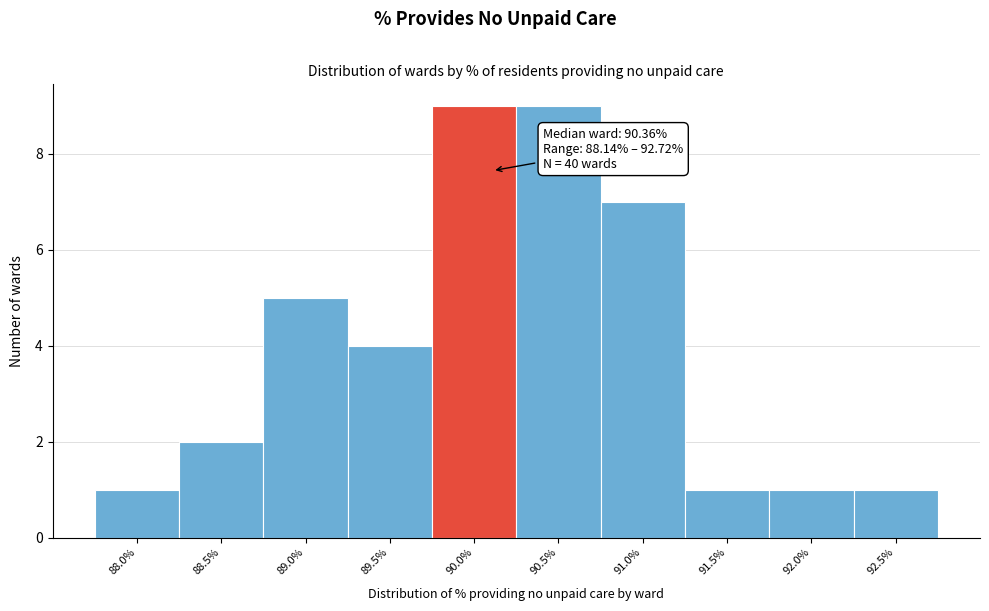

Reading left to right, extract all data points from this chart.

88.0%=1	88.5%=2	89.0%=5	89.5%=4	90.0%=9	90.5%=9	91.0%=7	91.5%=1	92.0%=1	92.5%=1